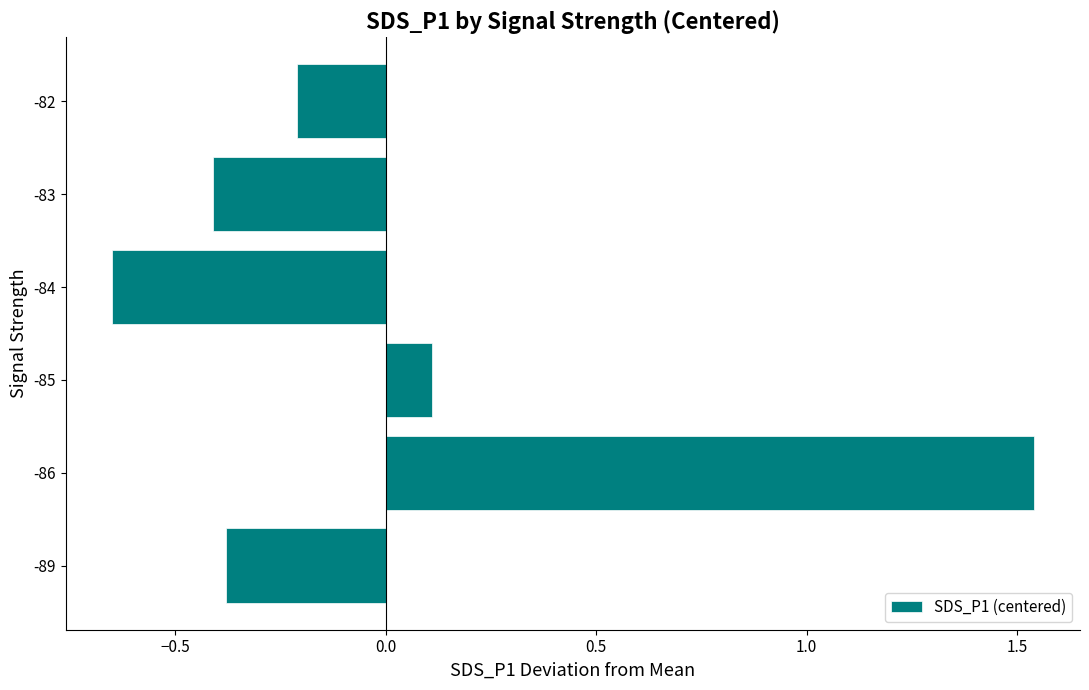

Does the chart contain stacked bars?

No